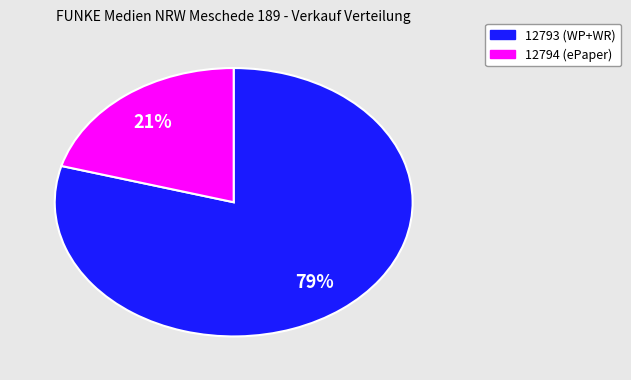

Which slice represents more than half of the pie?

12793 (WP+WR)